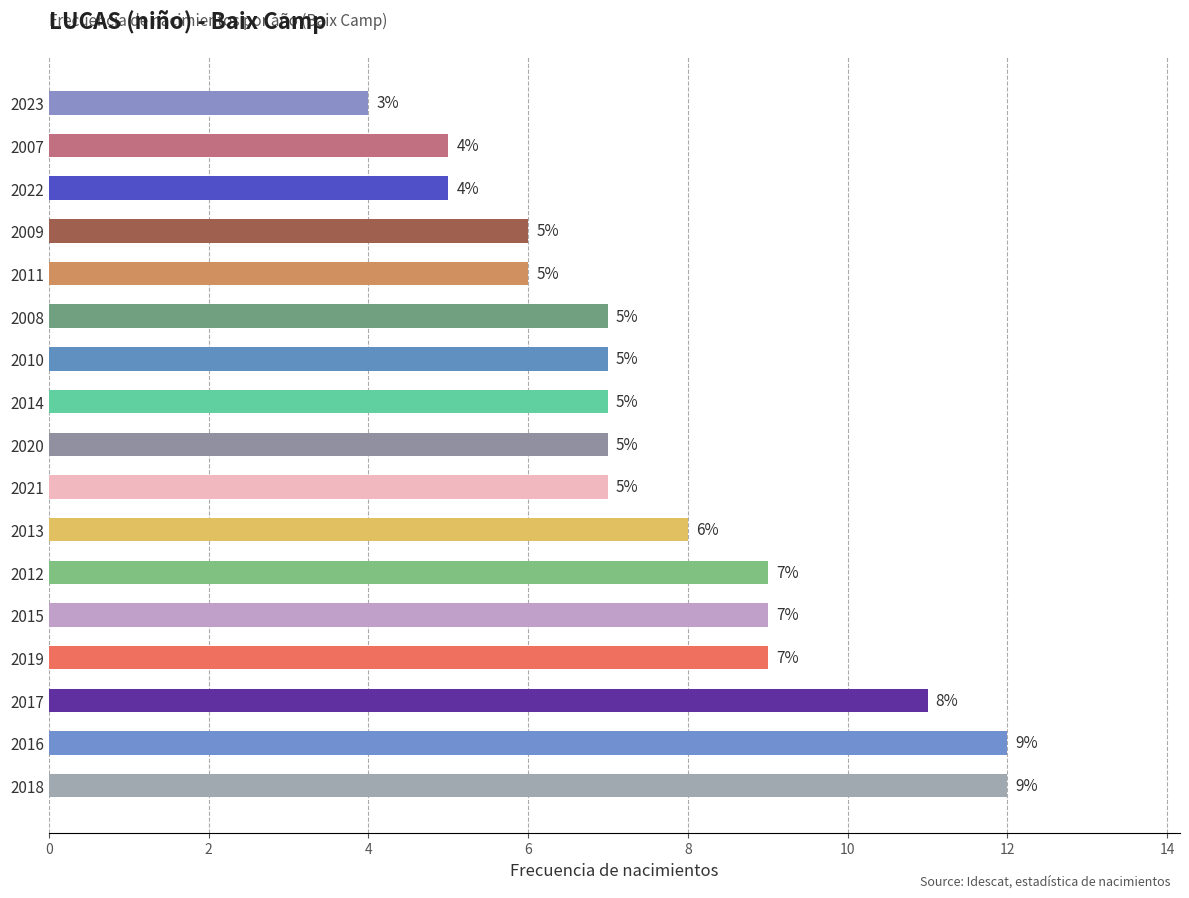

The chart shows a value of 7 at 2007. True or false?

False